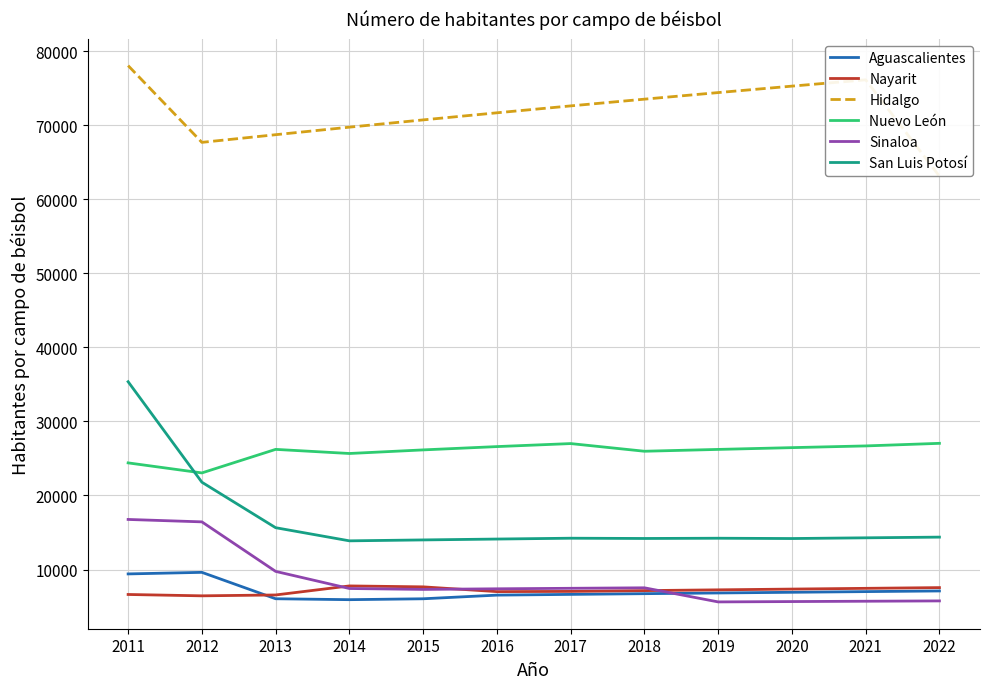

What are all the series names shown in the legend?

Aguascalientes, Nayarit, Hidalgo, Nuevo León, Sinaloa, San Luis Potosí